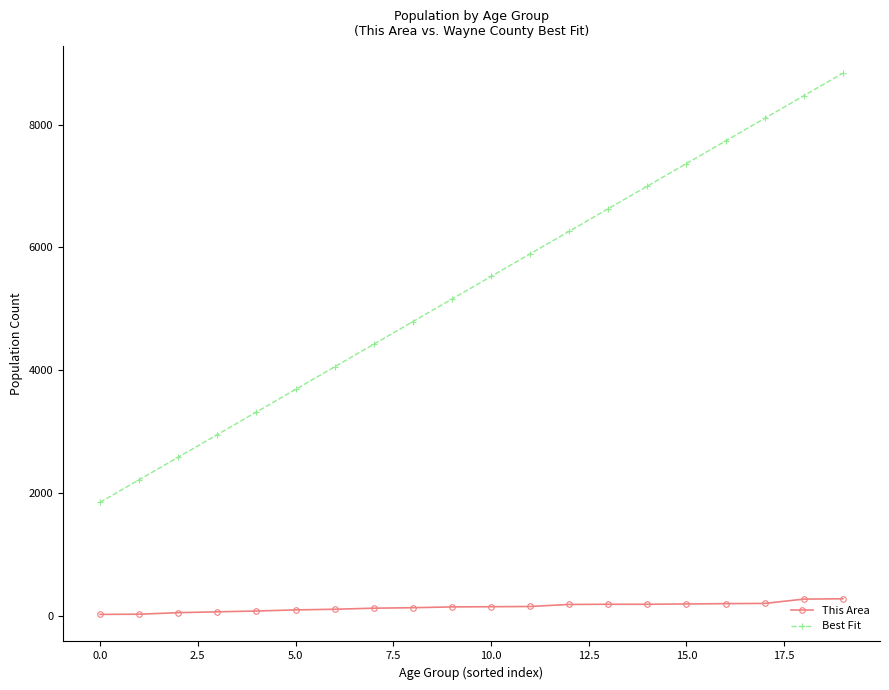

Which series has the largest total across all categories?

Best Fit